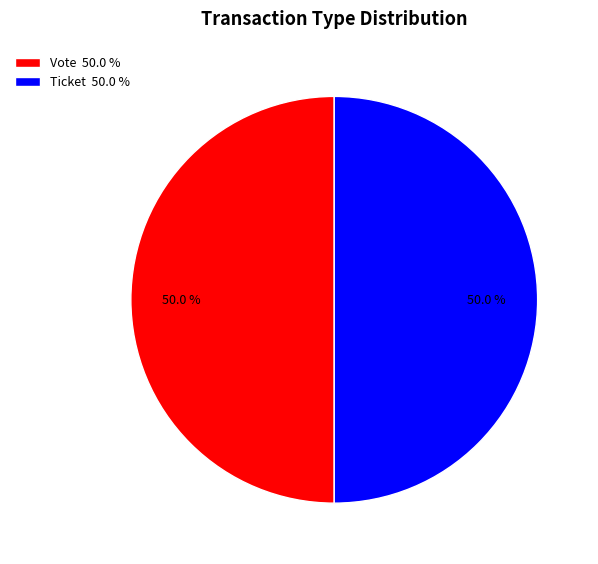

Approximately how many times larger is the value at Vote 50.0 % compared to Ticket 50.0 %?

1.0